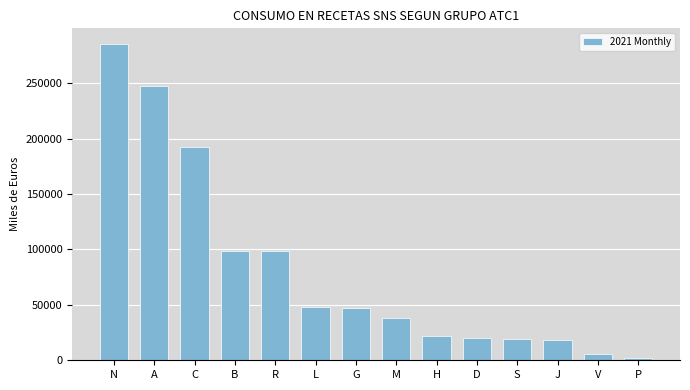

Approximately how many times larger is the value at D compared to M?

0.5